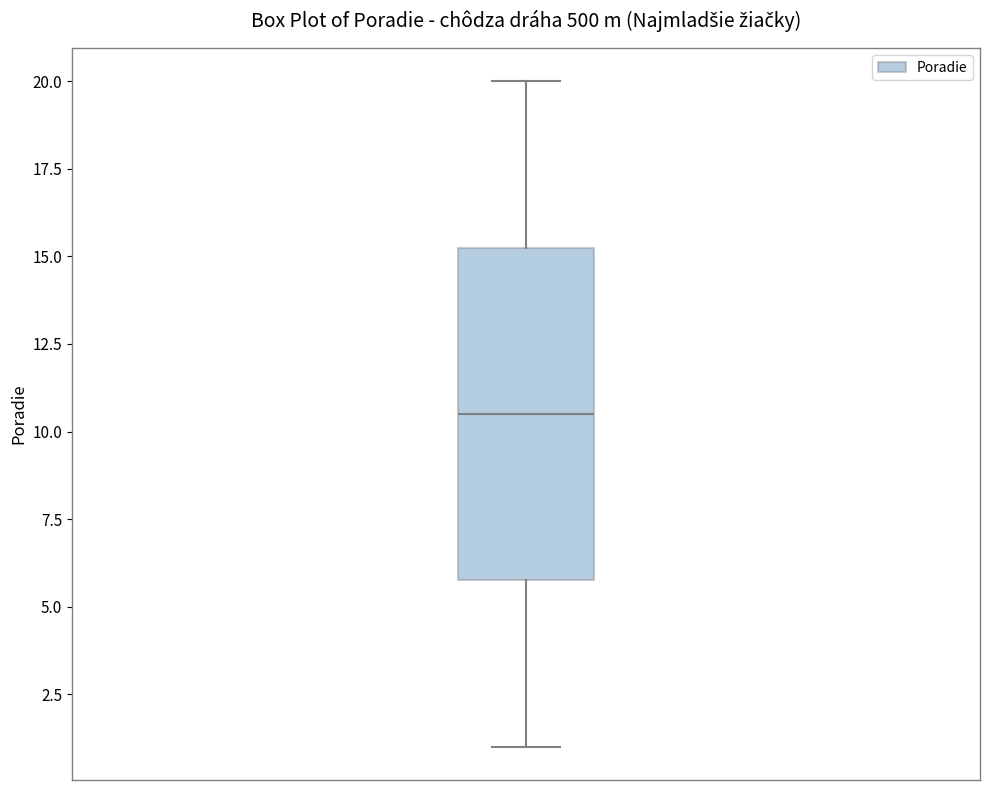

Transcribe this box plot: give where the median line is, the range the box spans, and where the two whiskers end, as read against the y-axis. The values are not printed on the chart, so give them approximately, as read against the axis.

median 10.5, box 6.0 to 15.5, whiskers 1.0 to 20.0